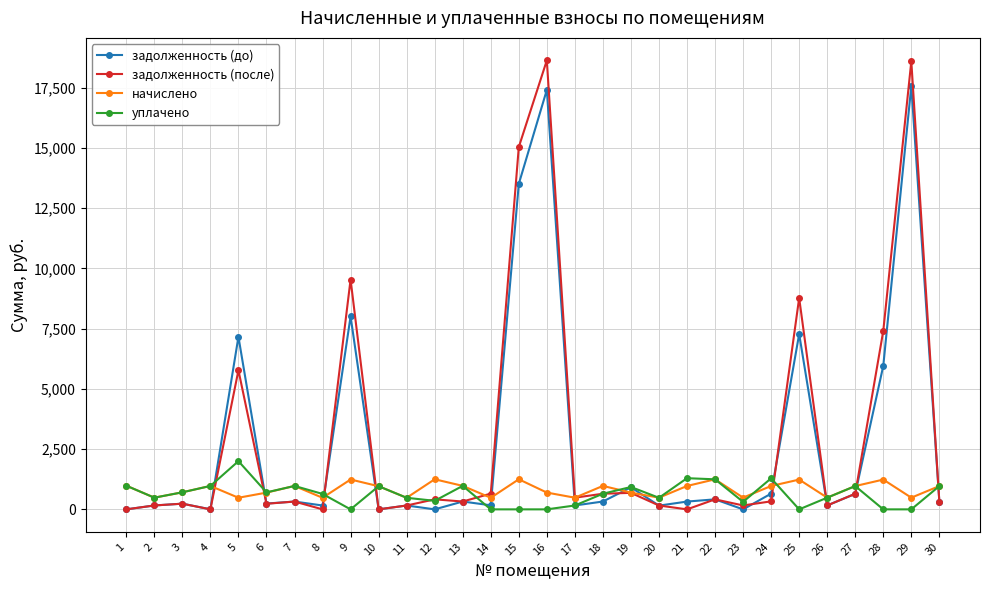

Which series has the largest total across all categories?

задолженность (после)